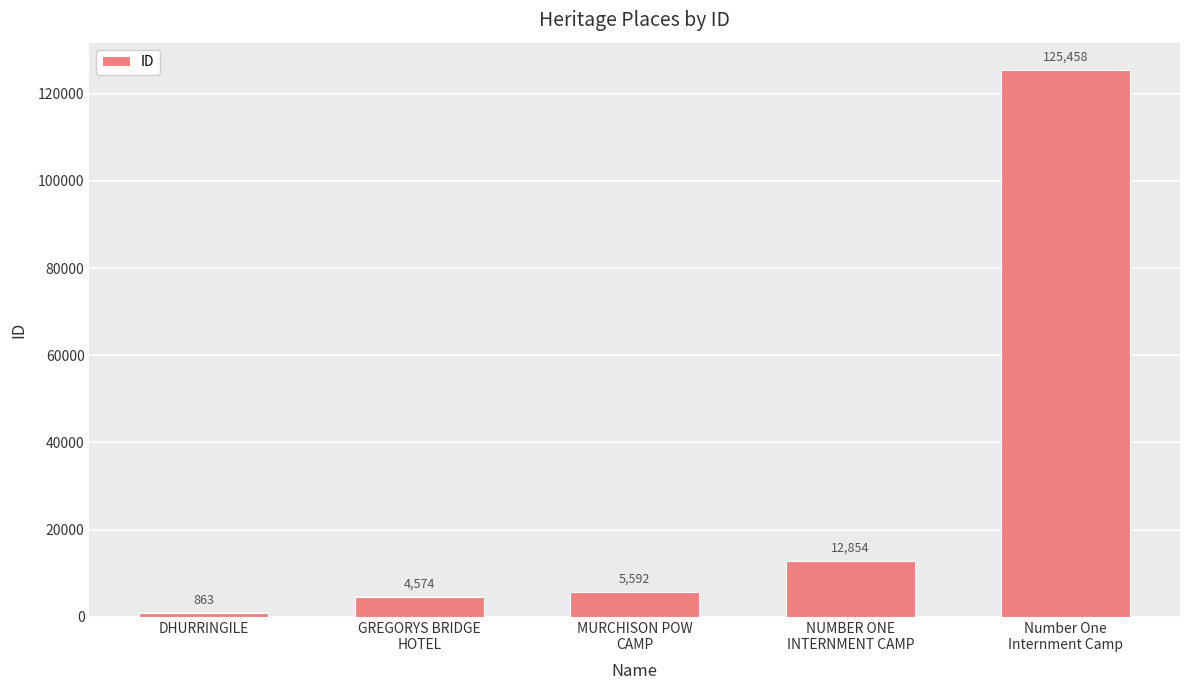

What is the change in value from GREGORYS BRIDGE
HOTEL to NUMBER ONE
INTERNMENT CAMP?

+8280